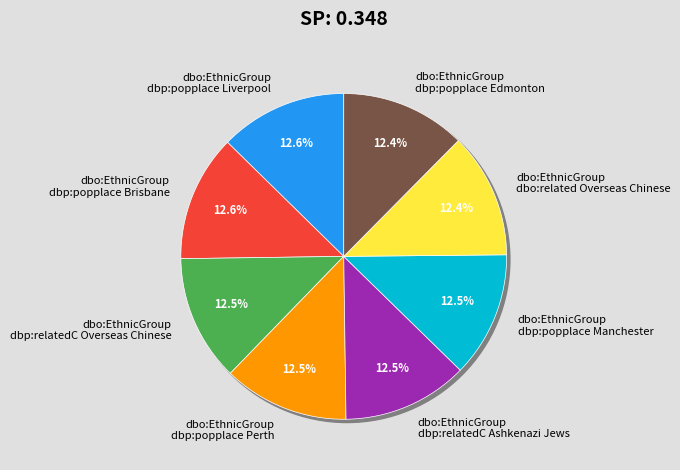

What percentage is the dbo:EthnicGroup
dbp:popplace Liverpool slice, to the nearest percent?

13%